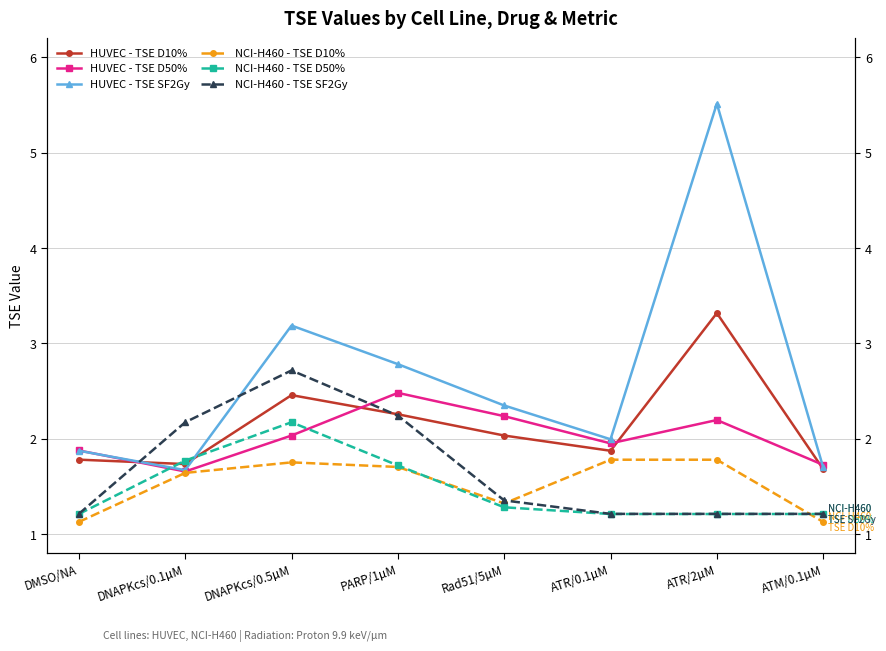

Reading right to left, extract all data points from this chart.

HUVEC - TSE D10%: 1.7	3.3	1.9	2.0	2.3	2.5	1.7	1.8
HUVEC - TSE D50%: 1.7	2.2	2.0	2.2	2.5	2.0	1.7	1.9
HUVEC - TSE SF2Gy: 1.7	5.5	2.0	2.3	2.8	3.2	1.7	1.9
NCI-H460 - TSE D10%: 1.1	1.8	1.8	1.3	1.7	1.8	1.6	1.1
NCI-H460 - TSE D50%: 1.2	1.2	1.2	1.3	1.7	2.2	1.8	1.2
NCI-H460 - TSE SF2Gy: 1.2	1.2	1.2	1.4	2.2	2.7	2.2	1.2